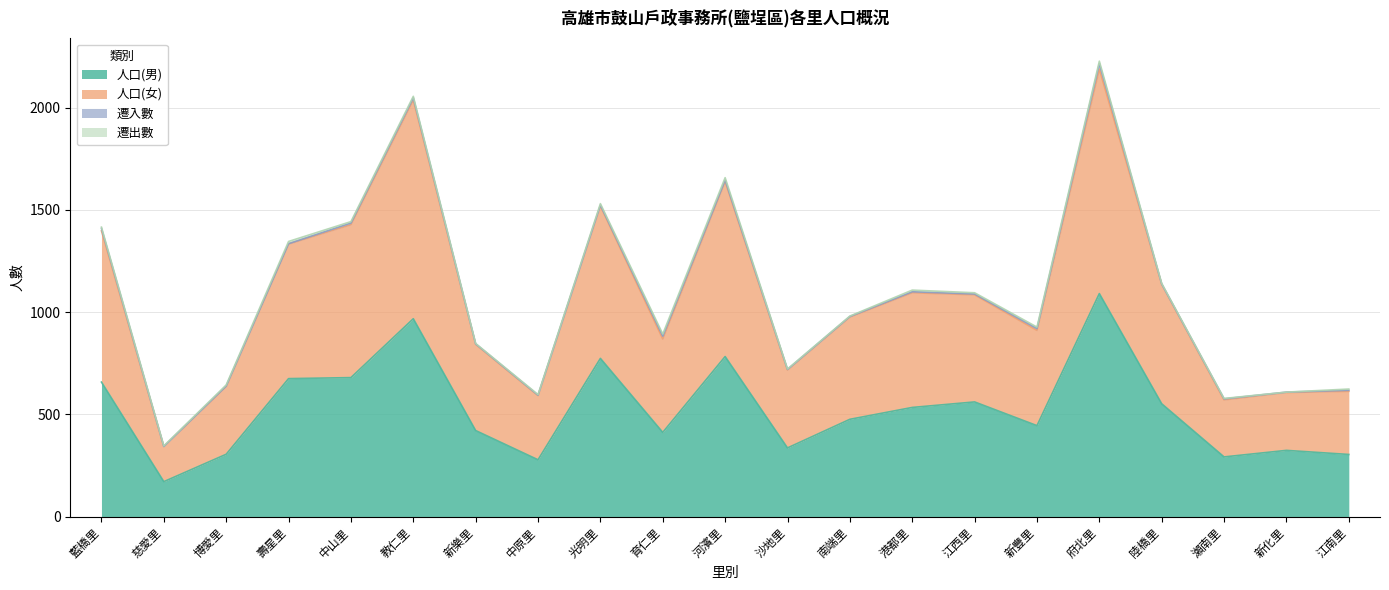

At which category does the chart reach its minimum across all series?

慈愛里